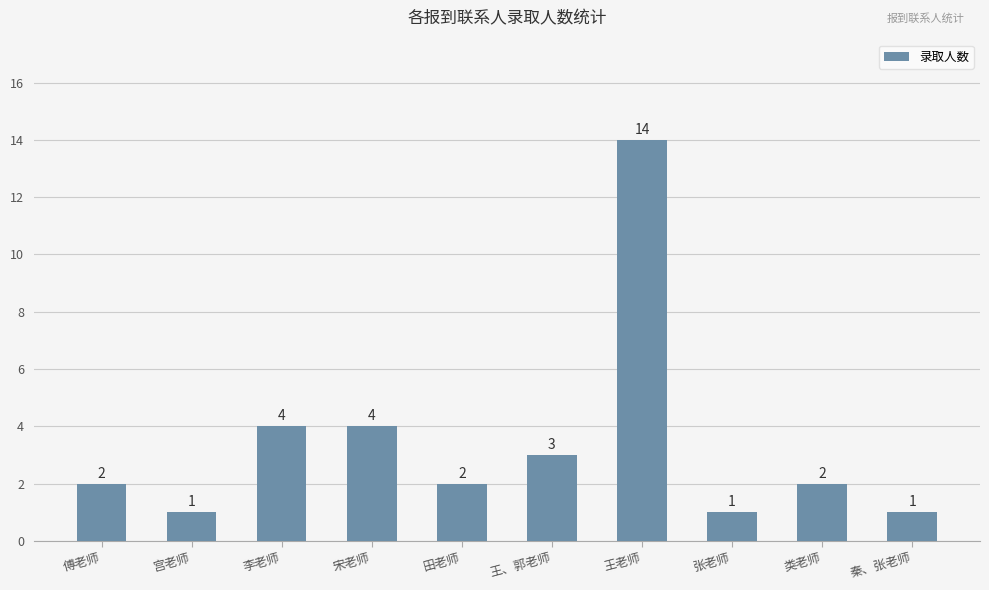

What position from the left is 王、郭老师?

6